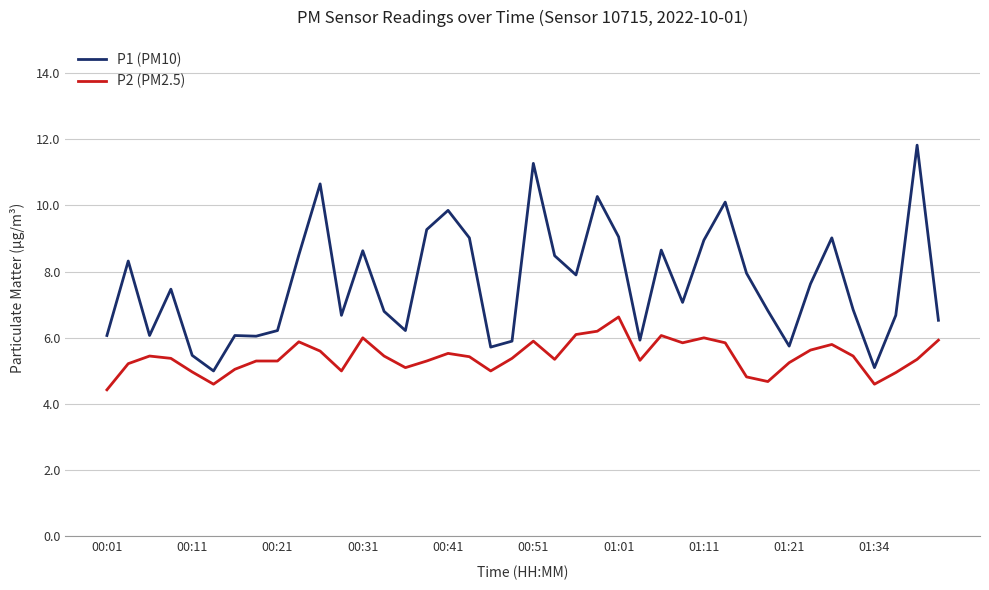

What is the difference between the maximum and minimum values in the P2 (PM2.5) series?

2.2